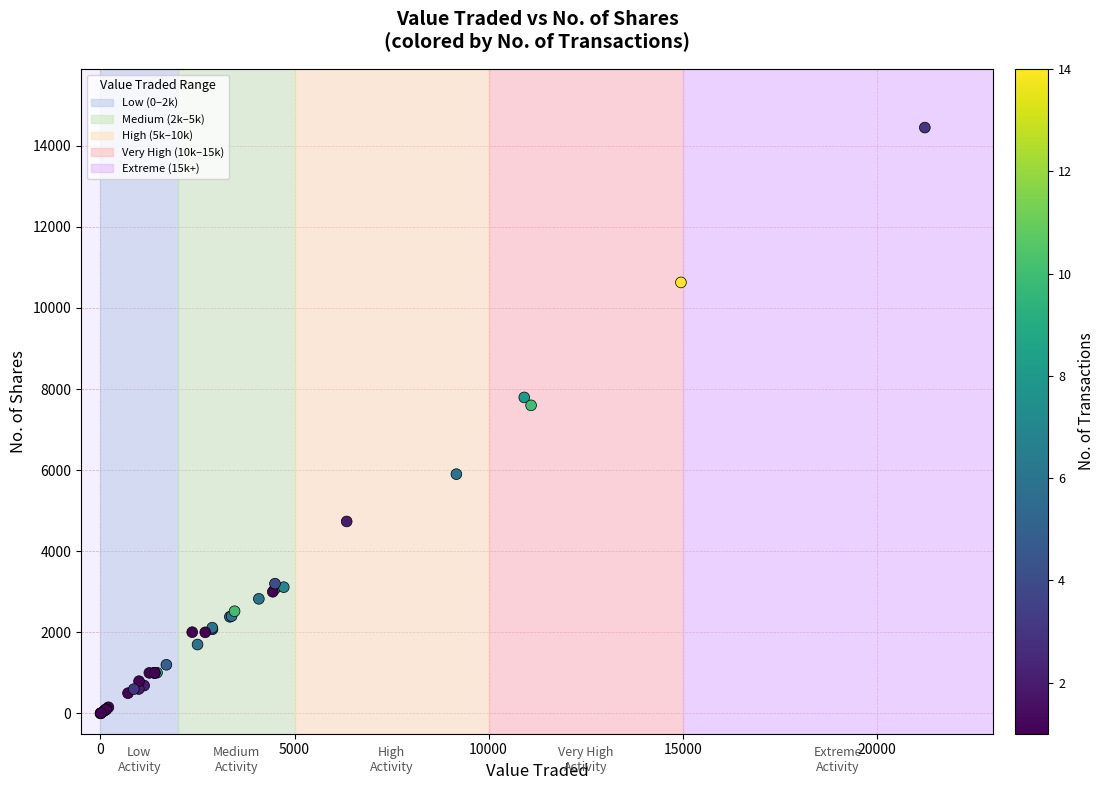

What Y value in the scatter plot is closest to 7223?

7597